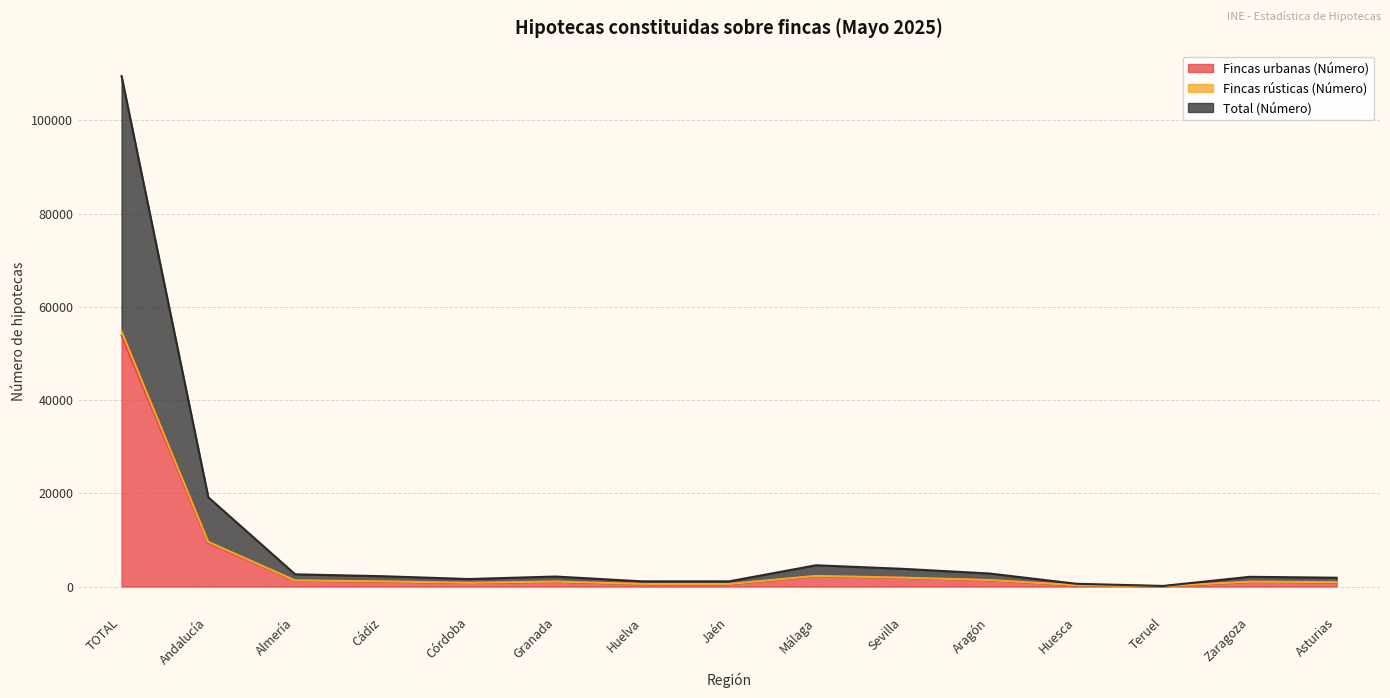

True or false: Total (Número) and Fincas urbanas (Número) cross at least once.

False